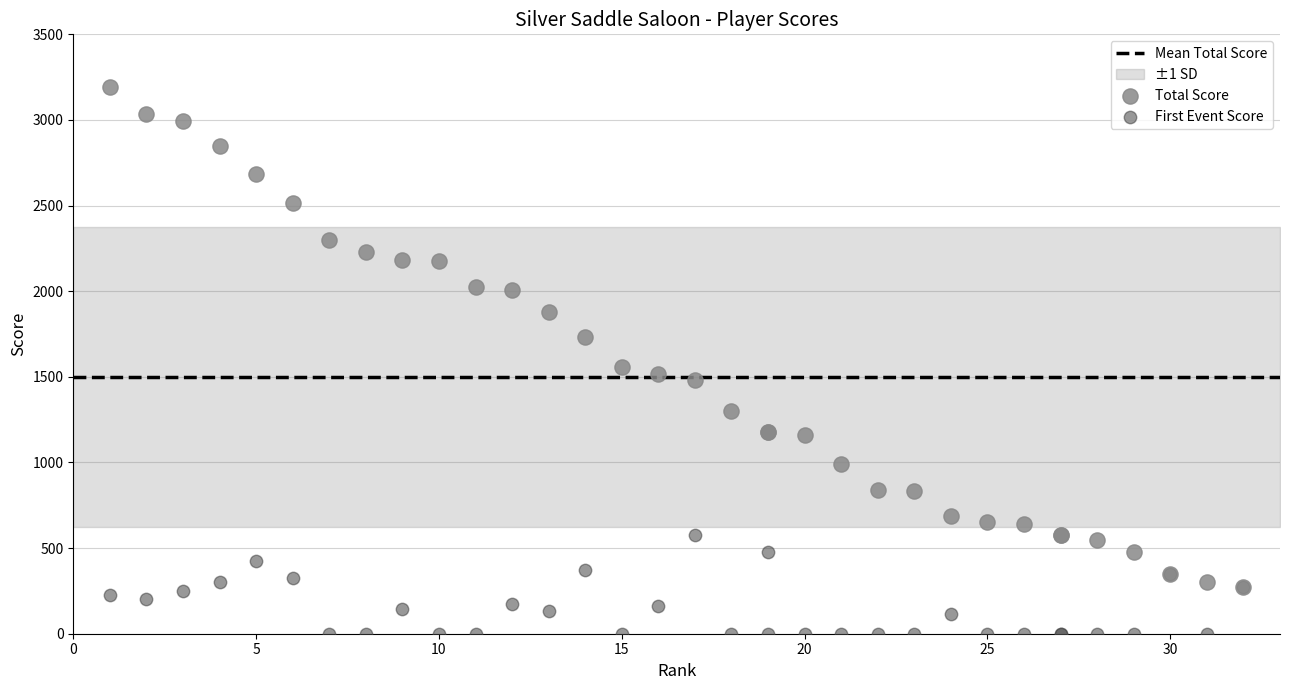

Which series reaches the maximum Y coordinate?

Total Score